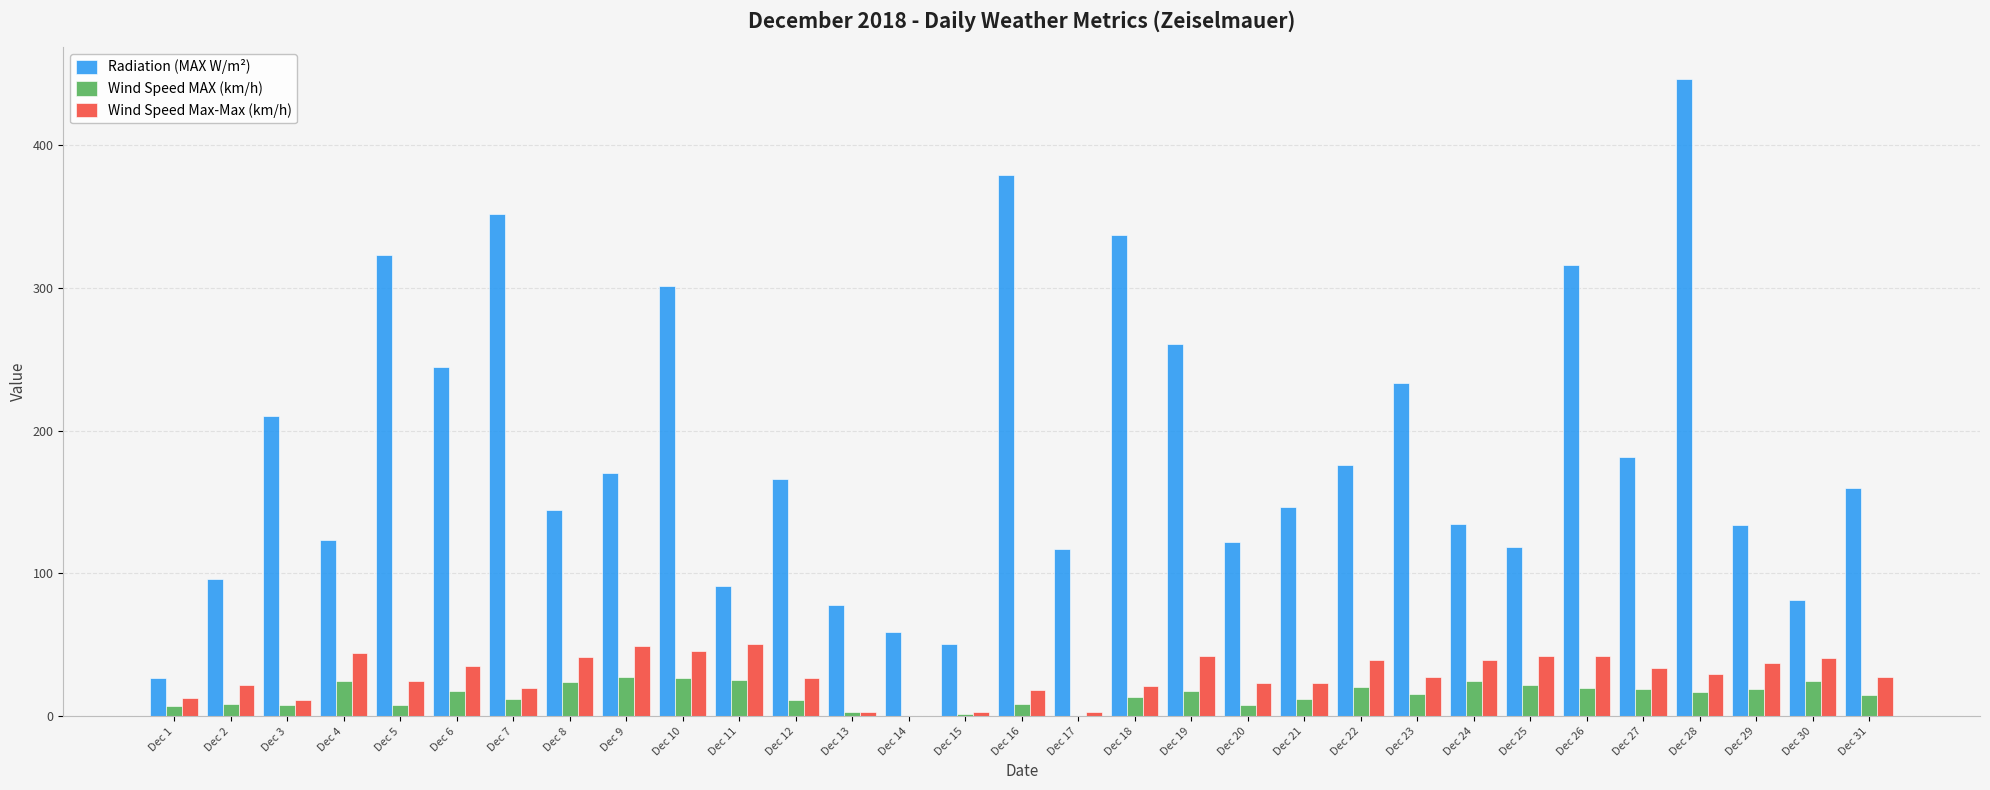

What is the spread (max minus min) of values at Dec 1?

19.3